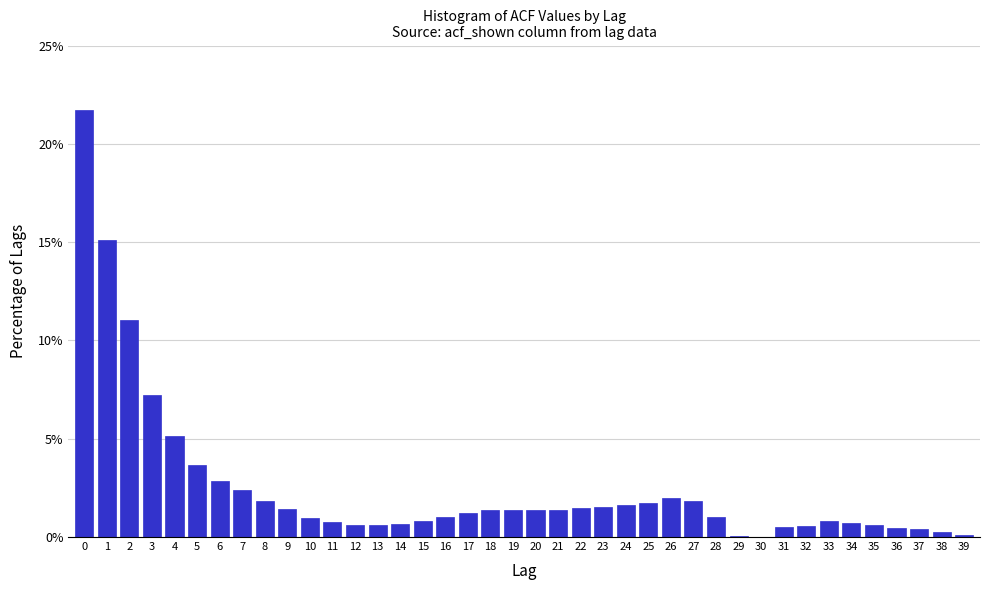

What is the maximum value shown in the chart?

21.7